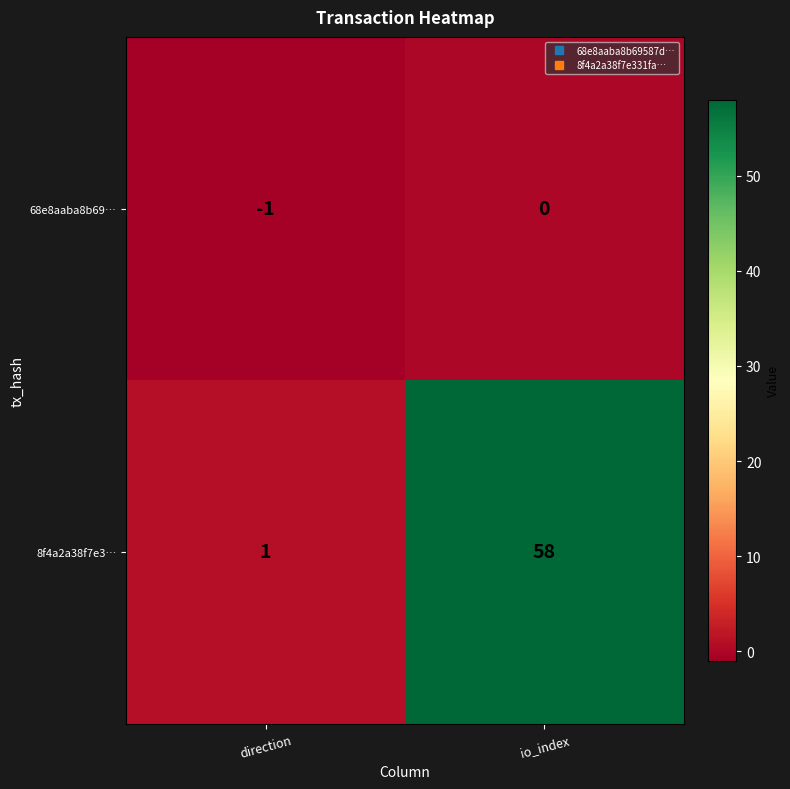

What is the minimum value shown in the chart?

-1